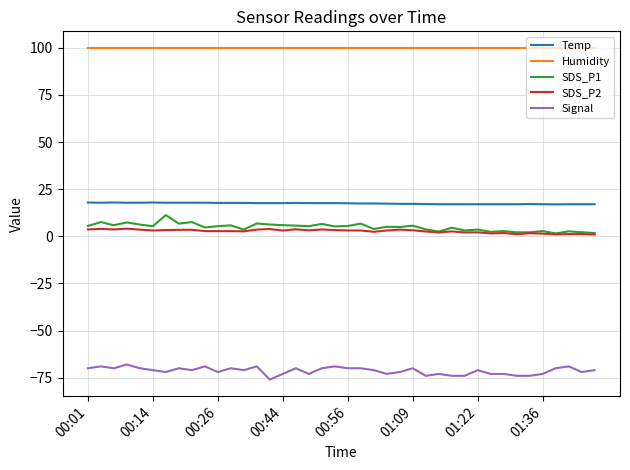

What is the maximum value shown in the chart?

99.9